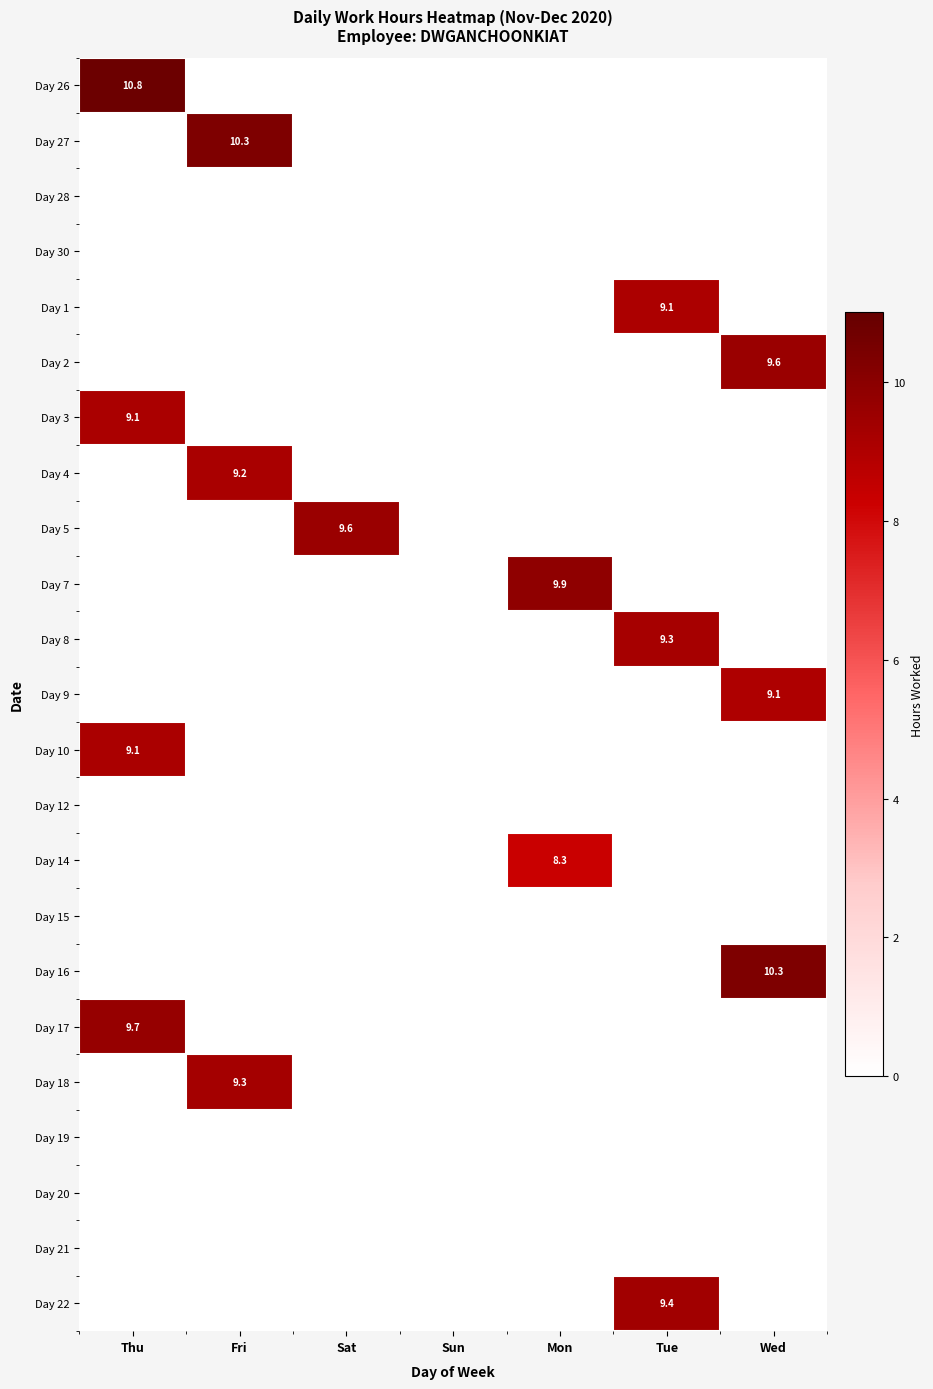

True or false: Day 22 has a value of 0.0 at Thu.

True